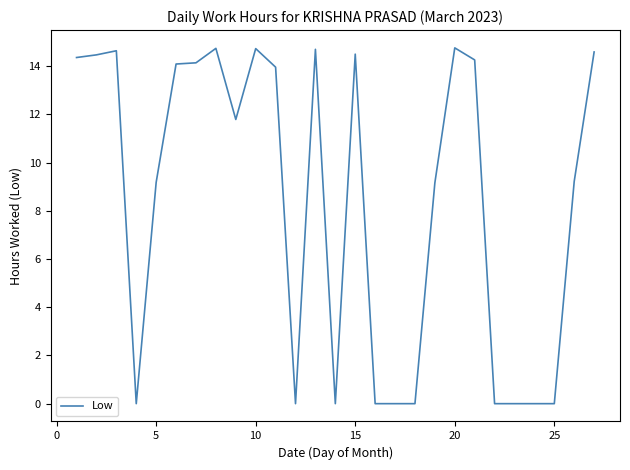

What is the difference between the maximum and minimum values?

14.8